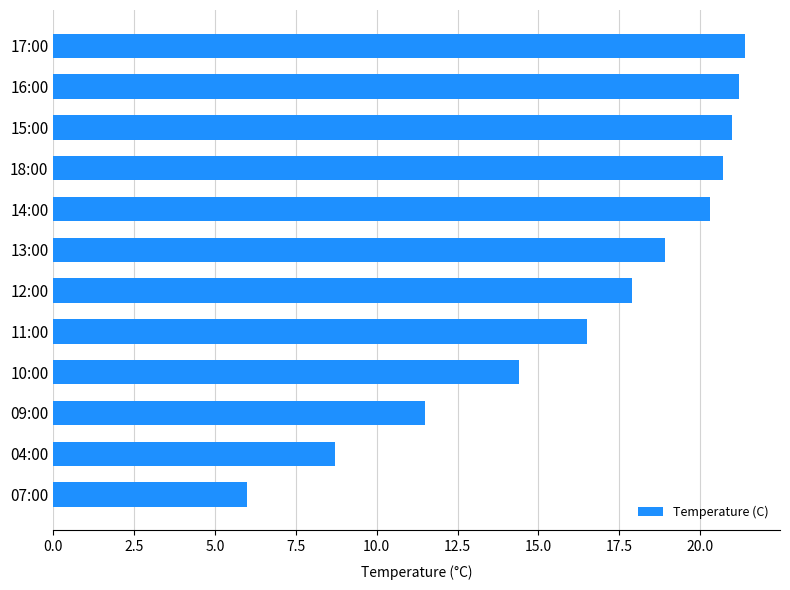

What is the smallest value displayed?

6.0